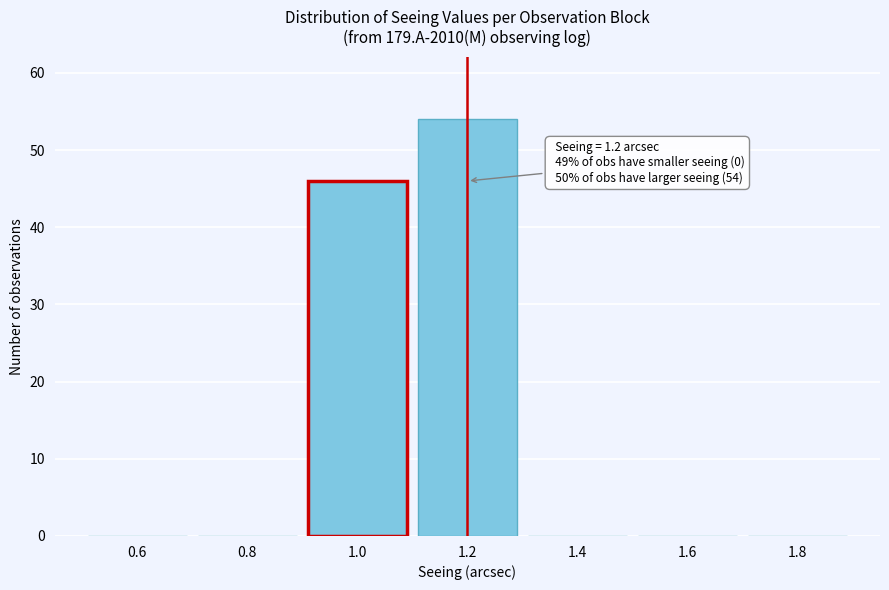

Reading left to right, what are all the values shown in this chart?

0.6=0	0.8=0	1.0=46	1.2=54	1.4=0	1.6=0	1.8=0